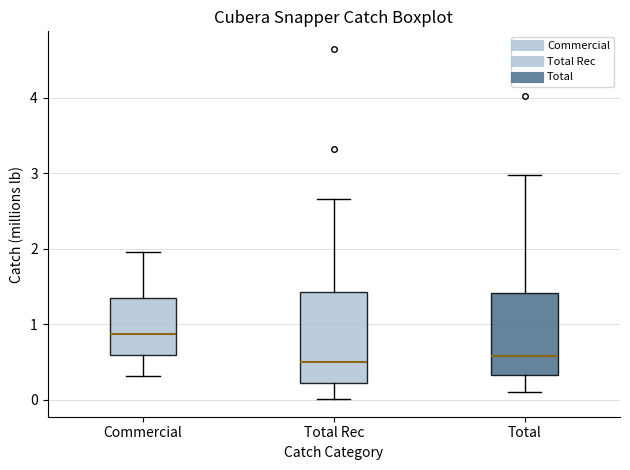

Where is the upper edge of the box for Commercial on the y-axis? The values are not printed on the chart, so give them approximately, as read against the axis.

1.3